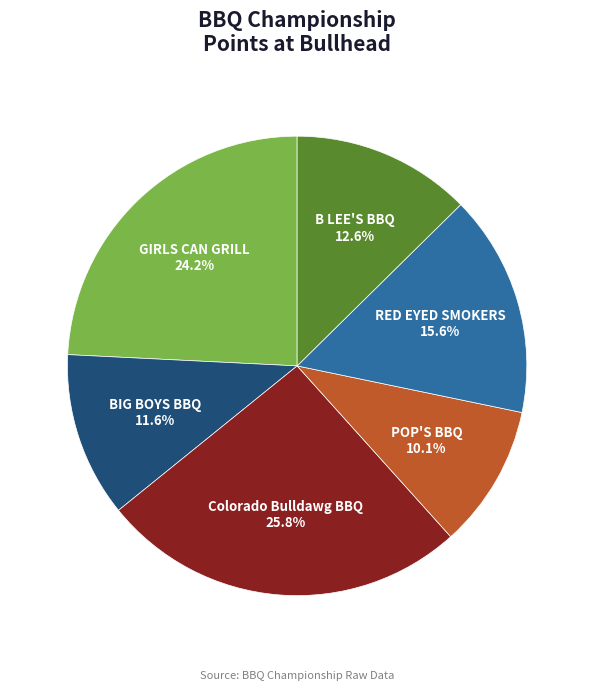

Is there a majority slice in this chart?

No